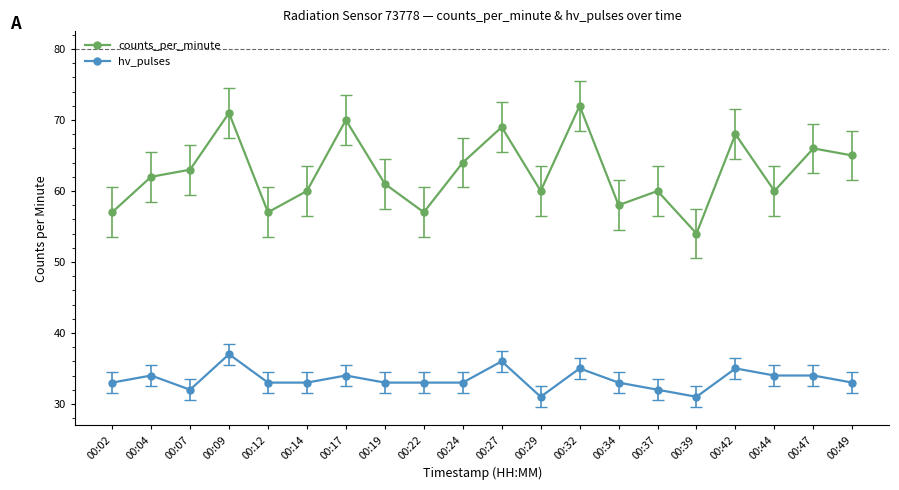

True or false: hv_pulses and counts_per_minute cross at least once.

False